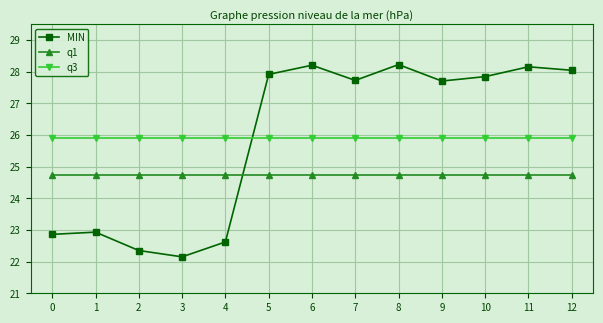

Count the number of data series in this chart.

3